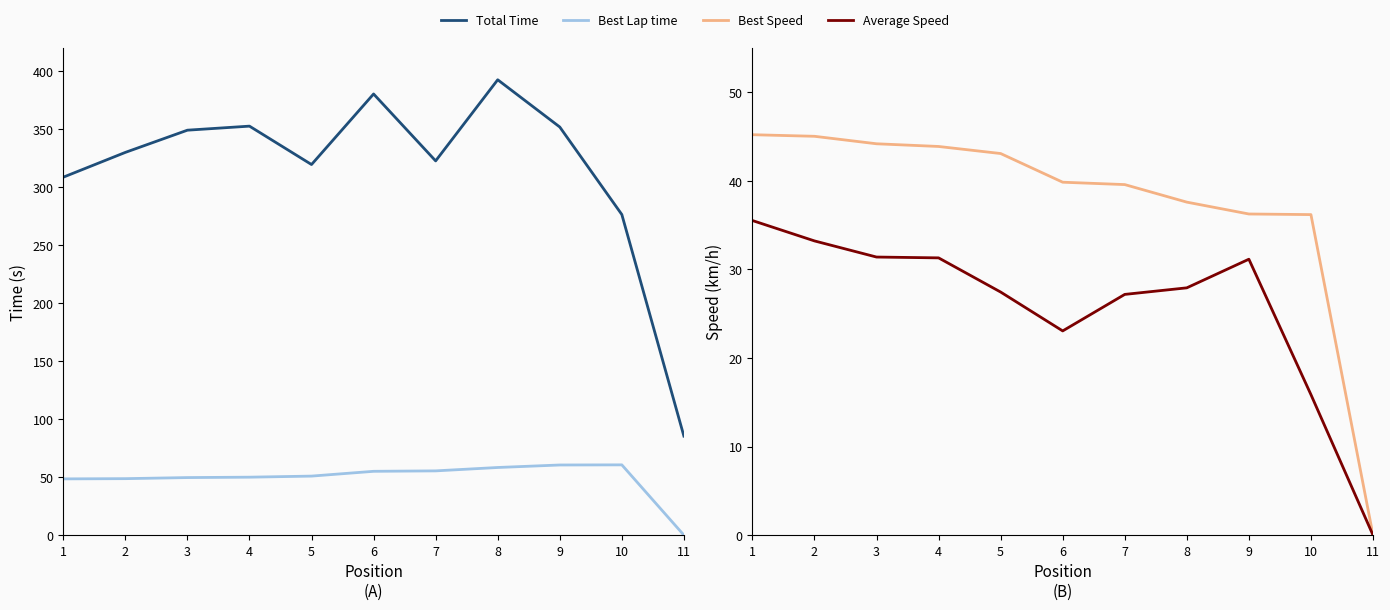

What is the difference between the maximum and second lowest values in the Average Speed series?

19.7